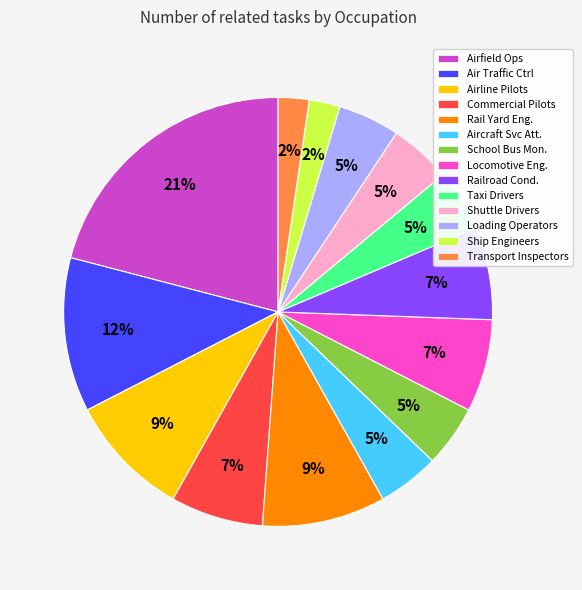

Is there any slice that represents more than half of the pie?

No